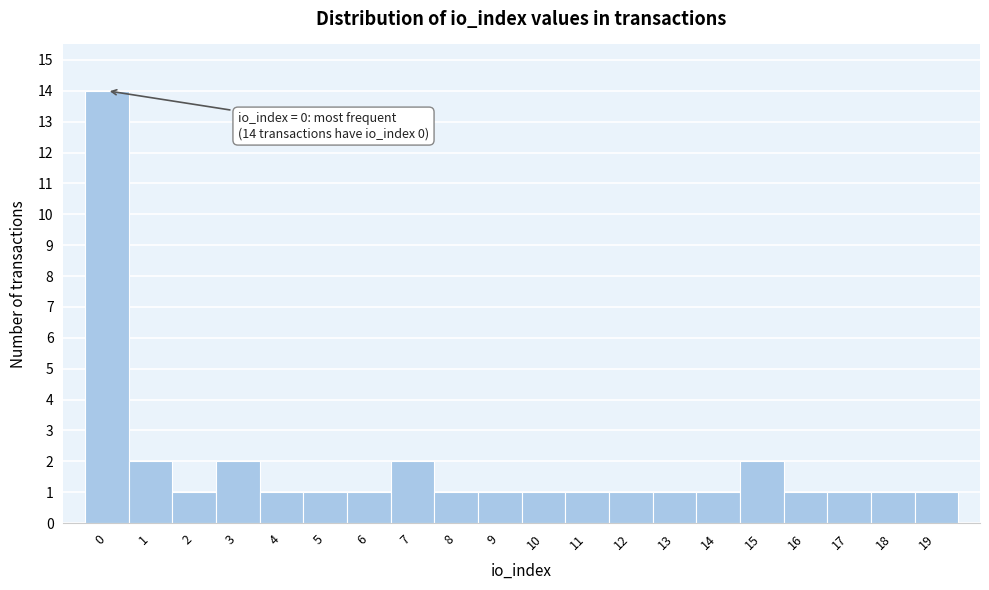

Reading left to right, transcribe all the data shown in this chart.

14	2	1	2	1	1	1	2	1	1	1	1	1	1	1	2	1	1	1	1